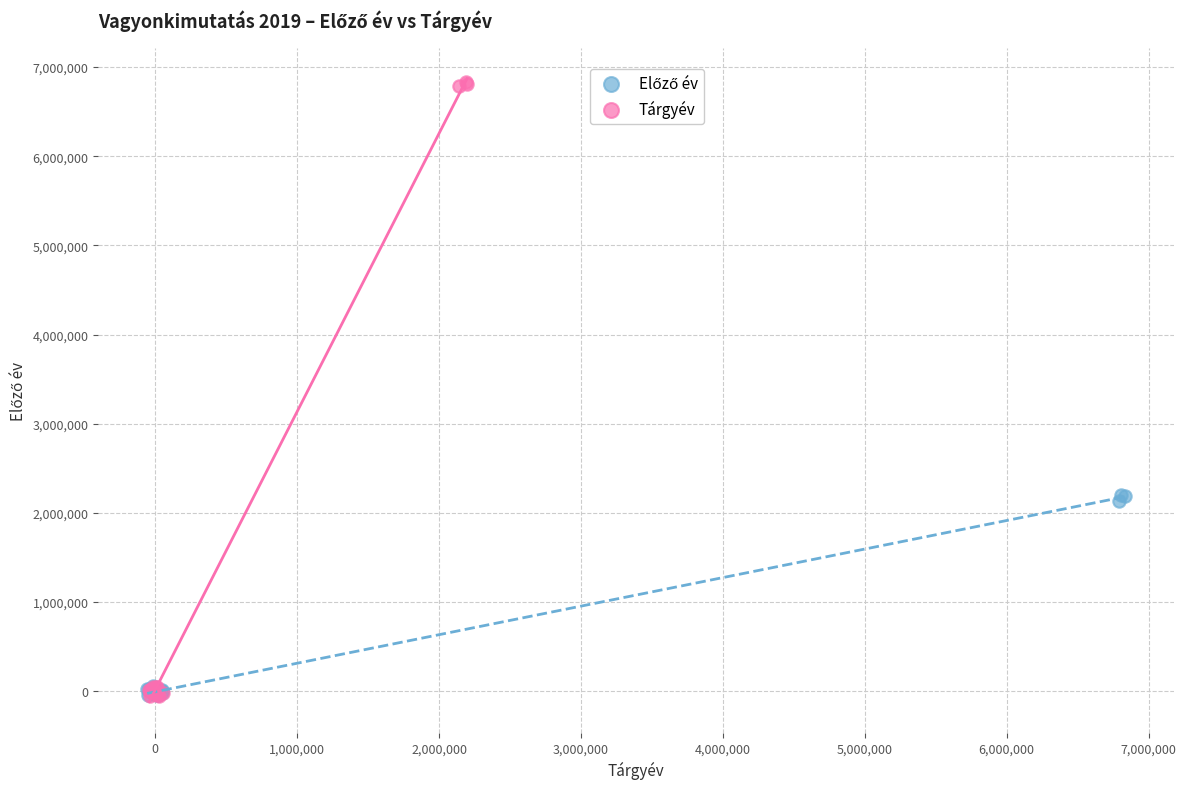

Which series has the largest Y range (max minus min)?

Tárgyév